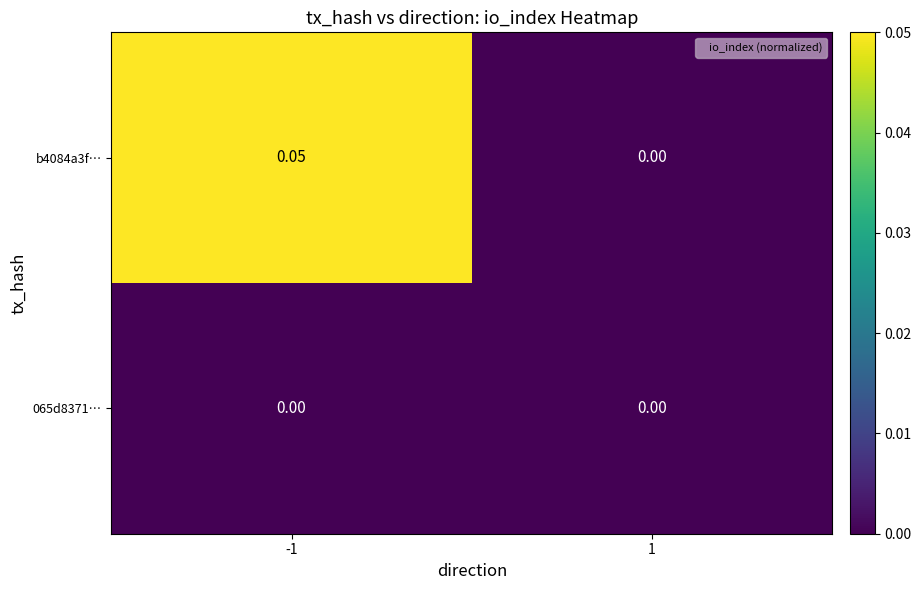

How many distinct data groups are displayed?

2